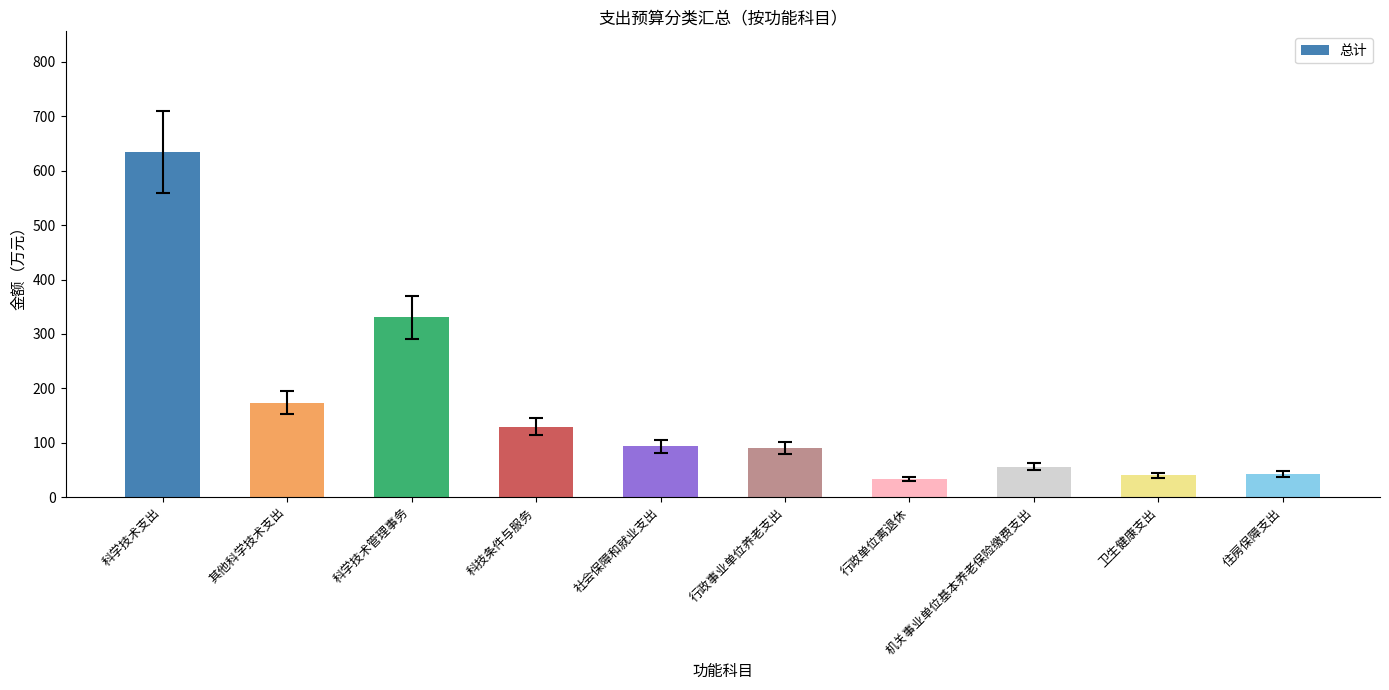

What is the difference between the second highest and second lowest values?

291.1